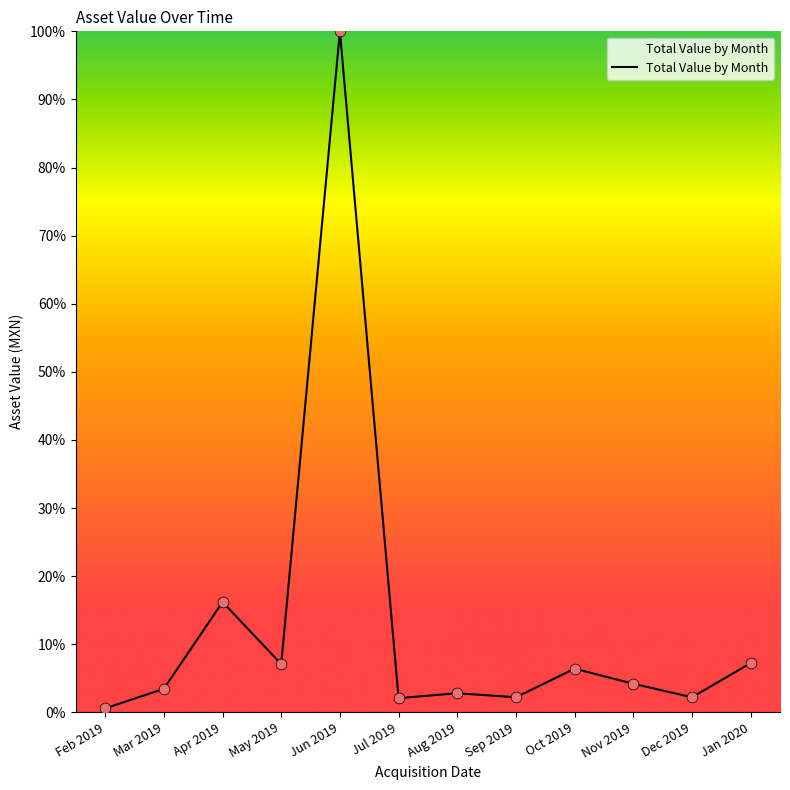

What is the change in value from Feb 2019 to May 2019?

+6.5